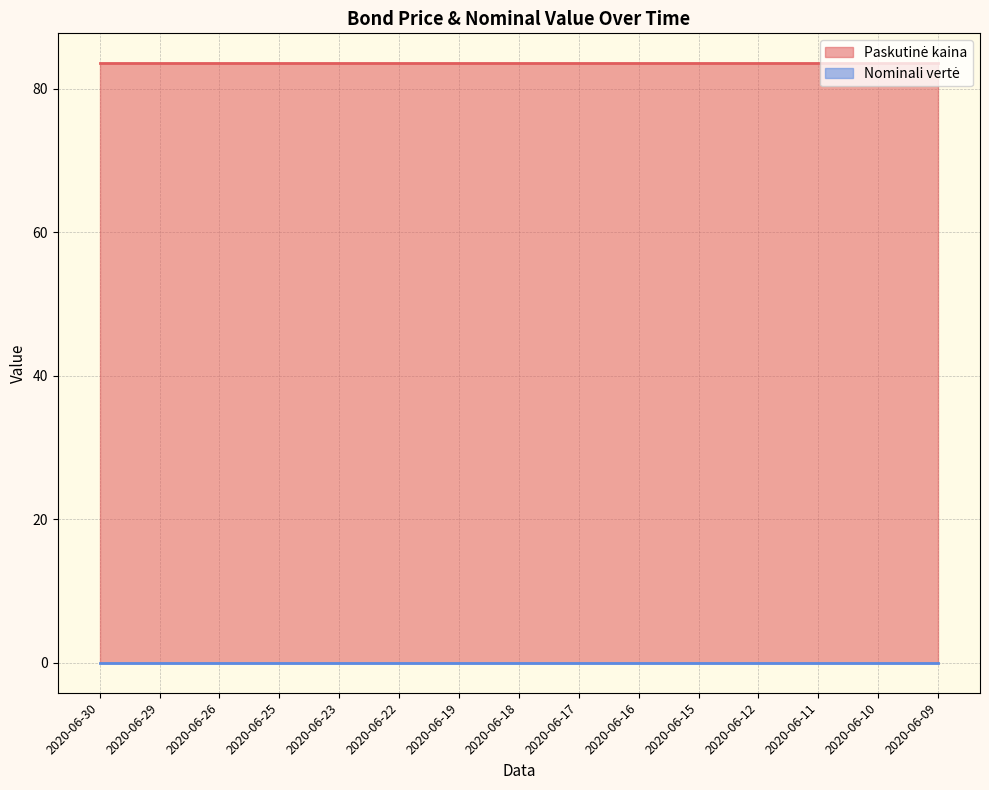

What is the total value across all series at 2020-06-11?

83.6